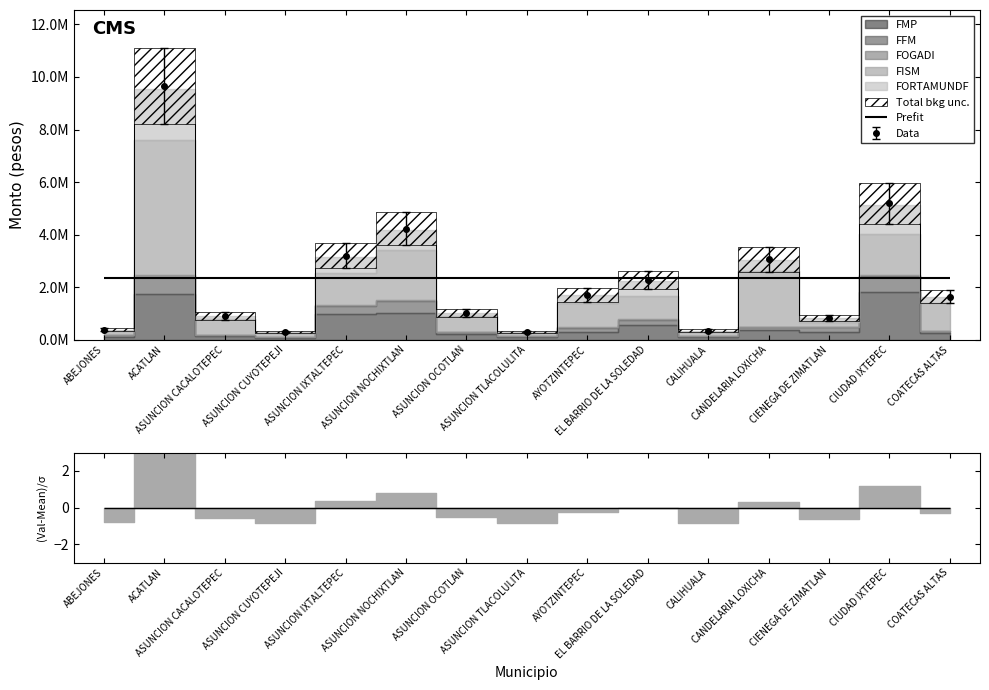

What is the difference between the maximum and minimum values in the FFM series?

593484.0